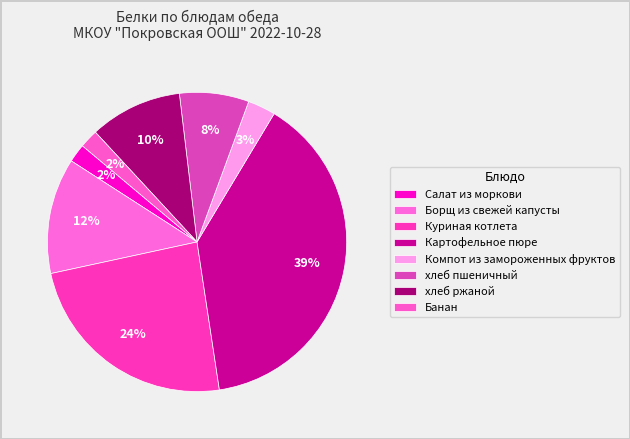

To the nearest percent, what percentage of the pie is Куриная котлета?

24%